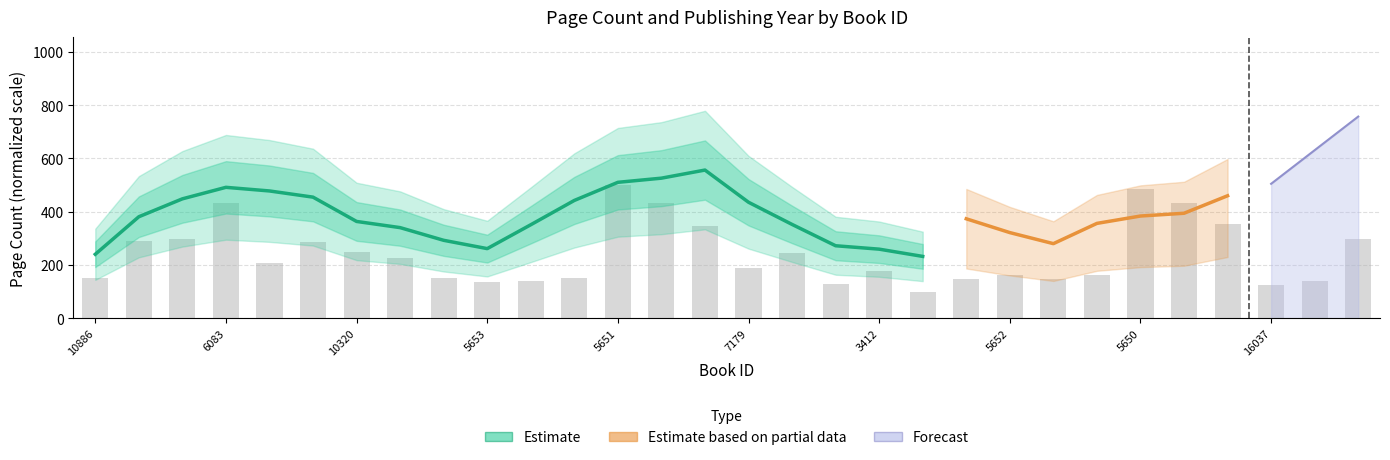

Does the chart contain any negative values?

No